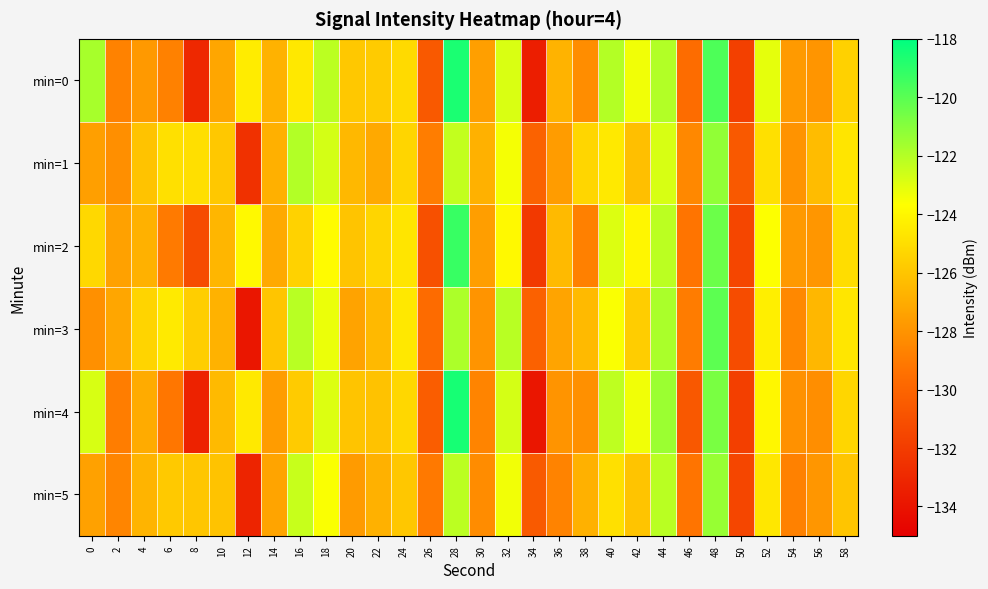

At which category is the sum across all series the highest?

28